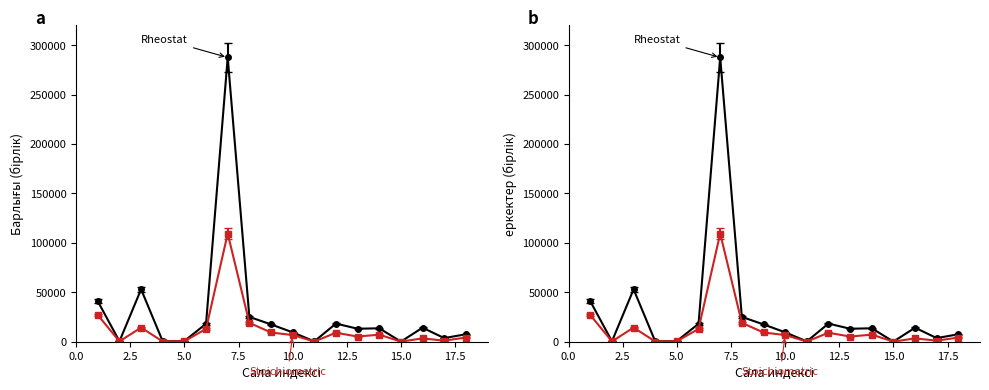

What is the total value across all series at 6?

31310.5